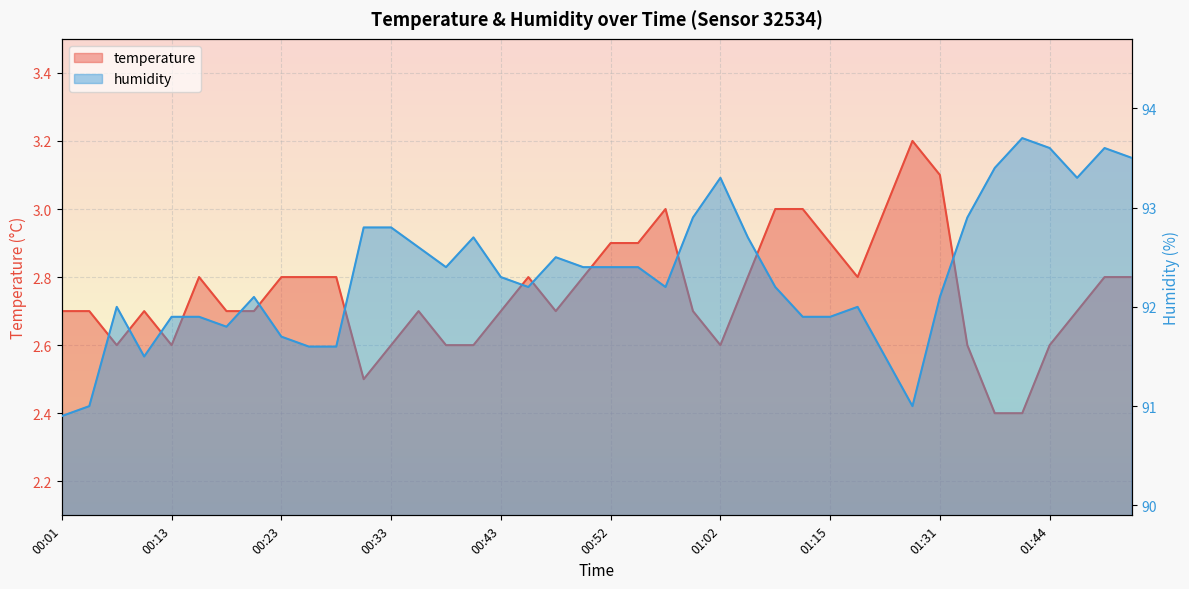

Read the temperature value at 00:50.

2.8